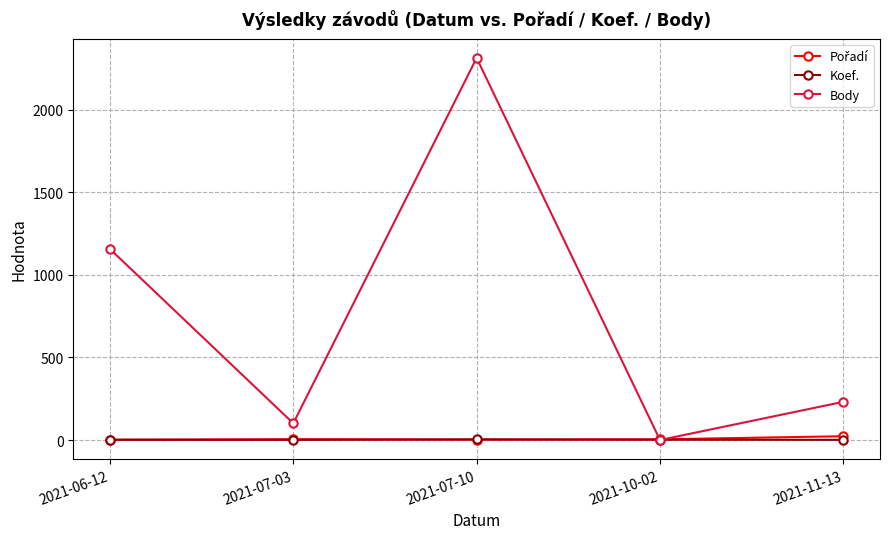

What is the minimum value for Koef.?

1